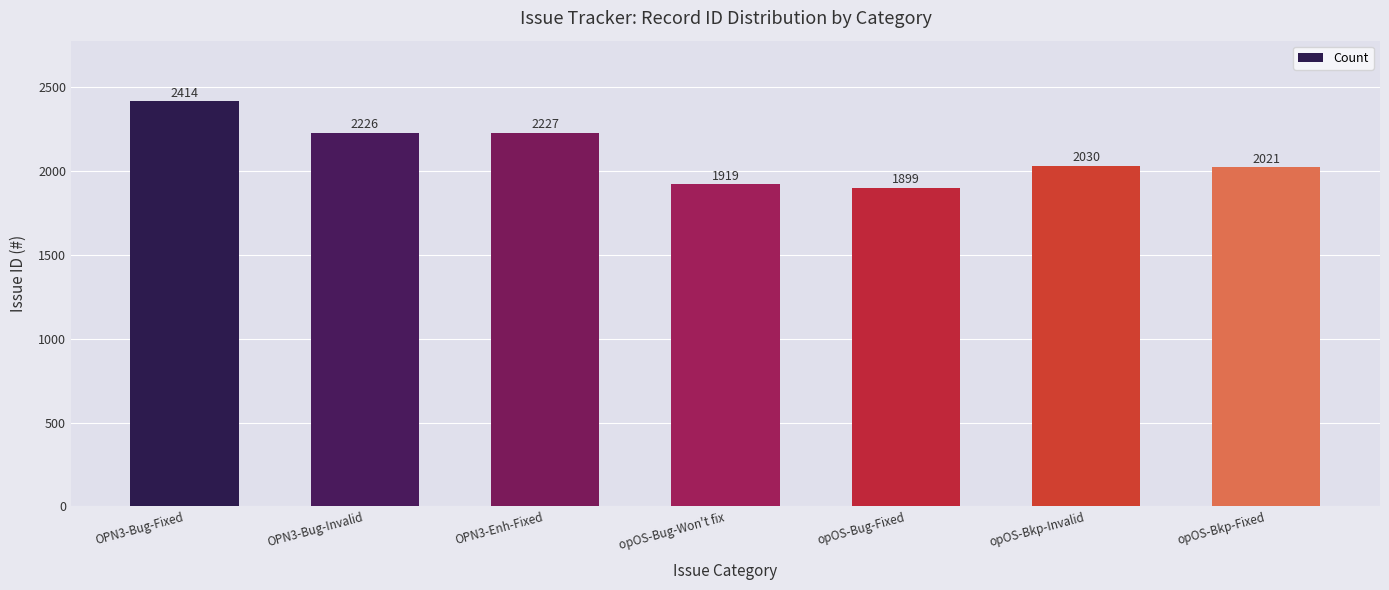

At which label is the value closest to 2156?

OPN3-Bug-Invalid